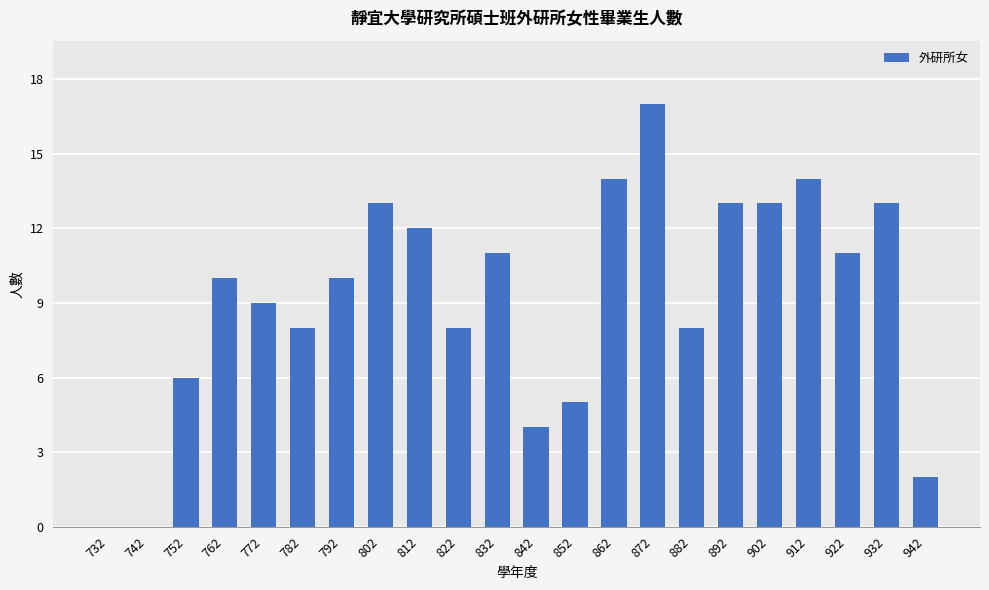

What is the difference between the values at 832 and 842?

7